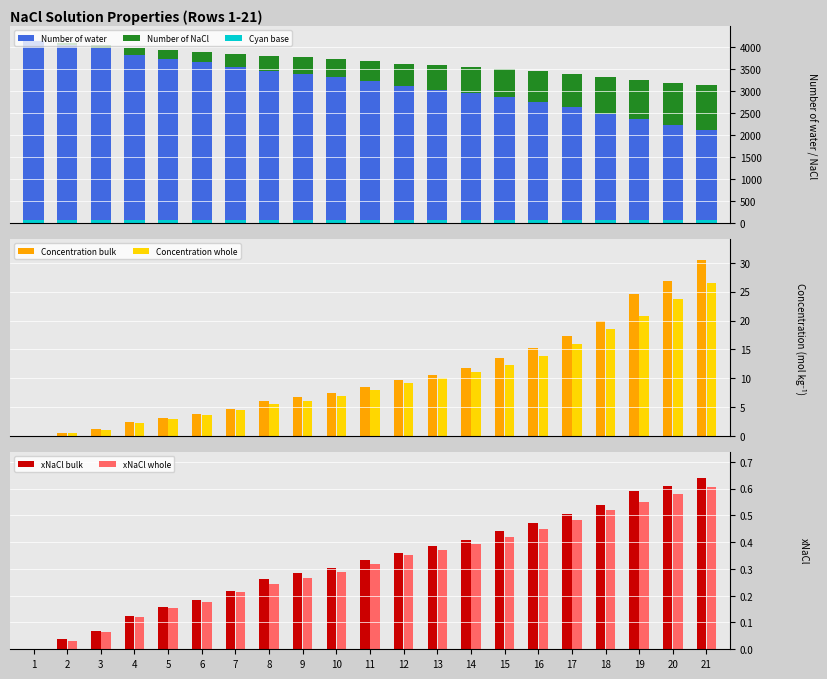

At which label does Number of water first exceed 3222?

1